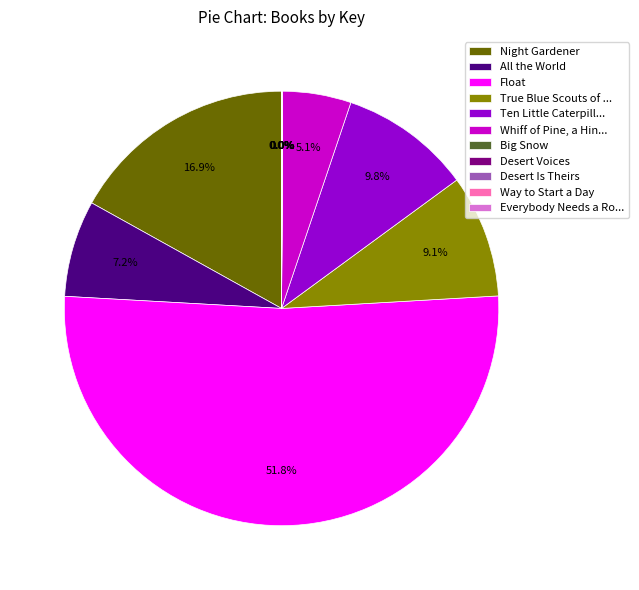

Is it true that All the World is 7% of the pie?

True